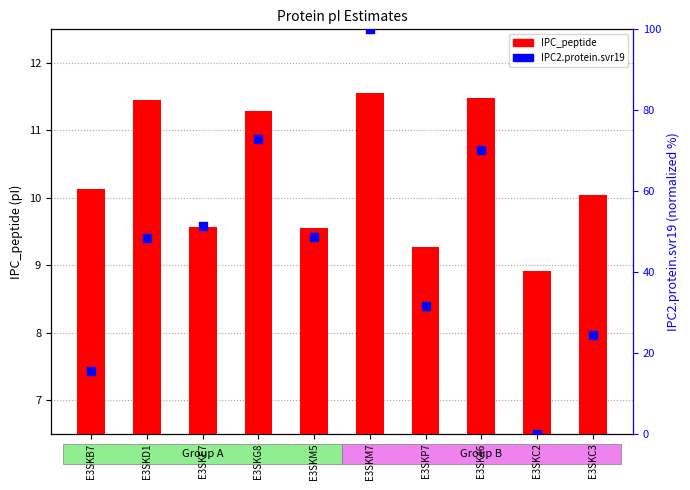

What is the total value across all series at E3SKG8?

84.3